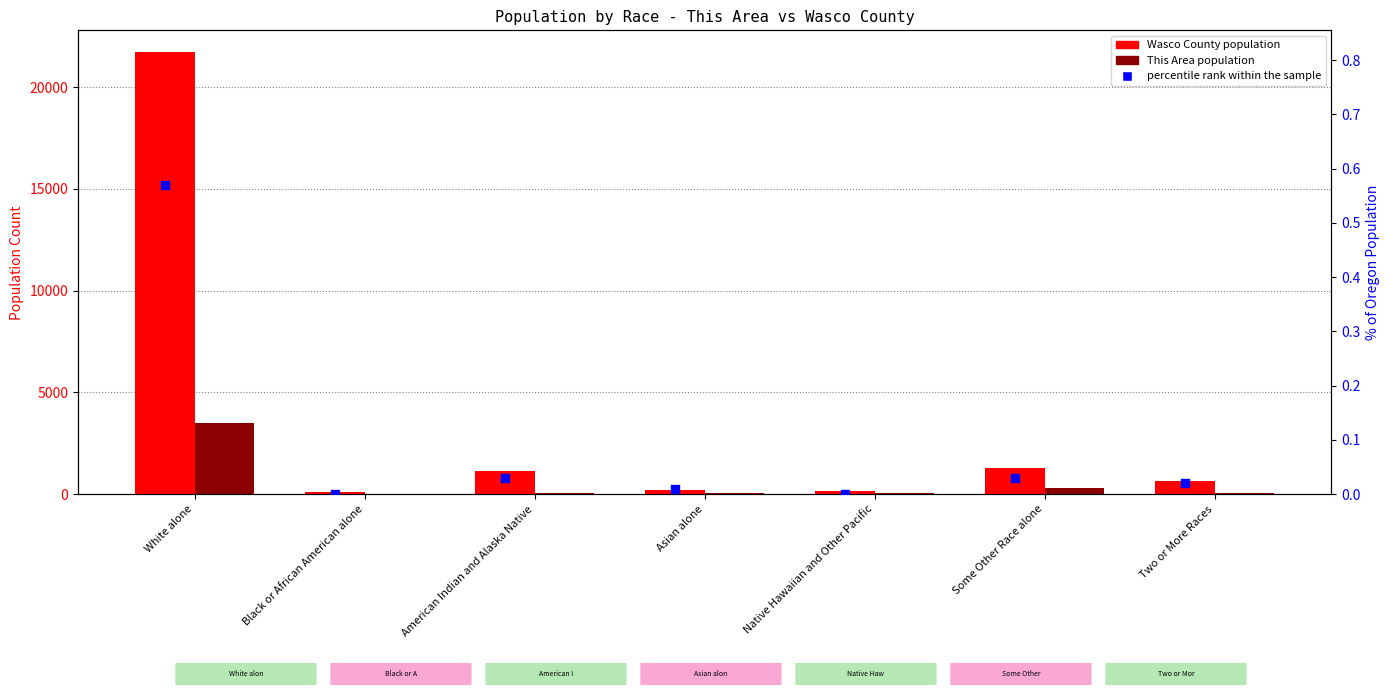

Which series has the widest spread of Y values?

Wasco County